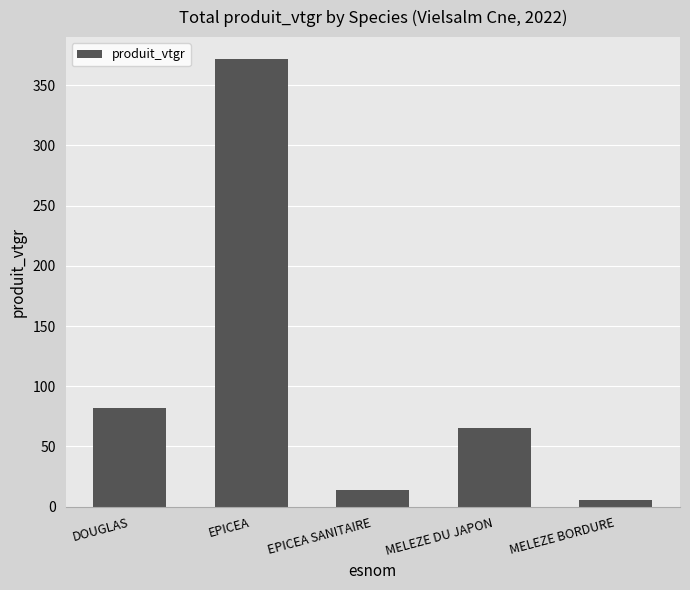

Are the bars horizontal?

No